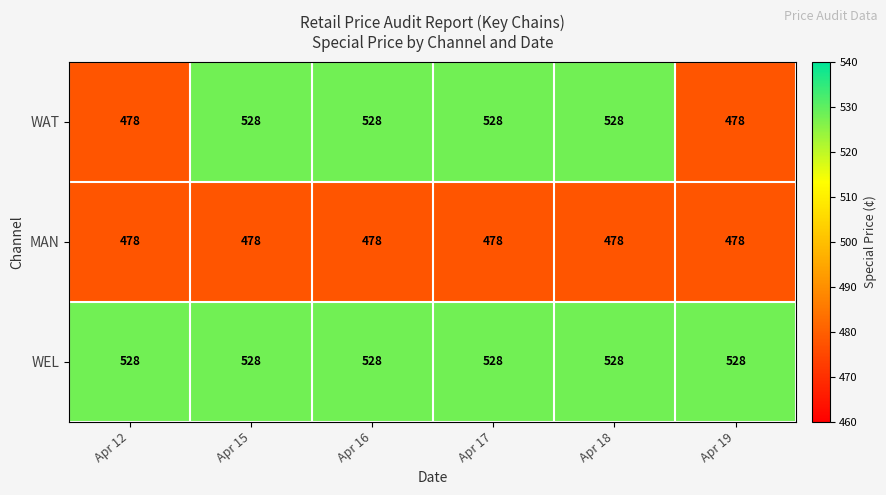

Count the WAT values in the range 478 to 528.

6